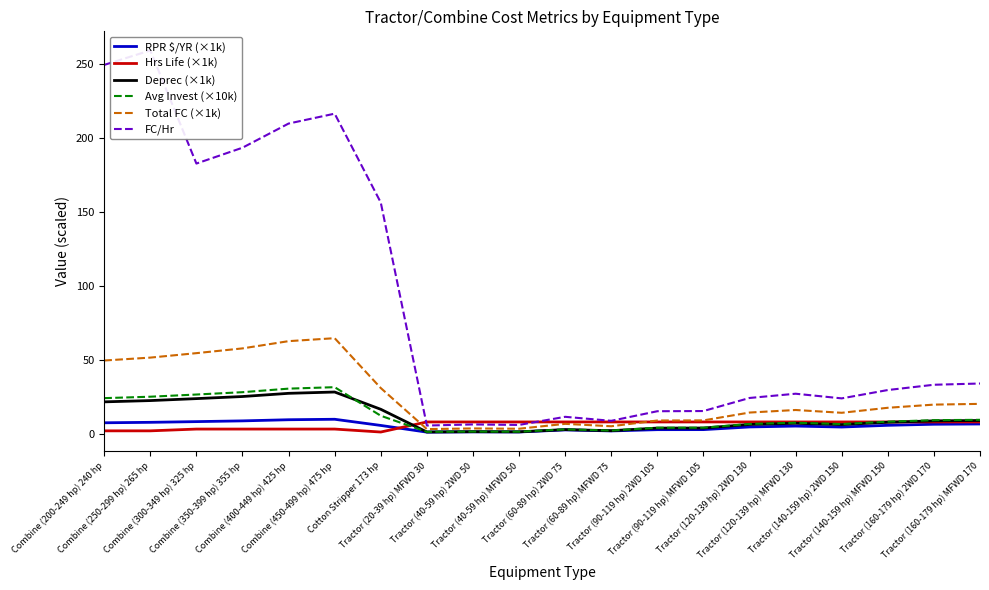

Where does the FC/Hr series first go above 29?

Combine (200-249 hp) 240 hp